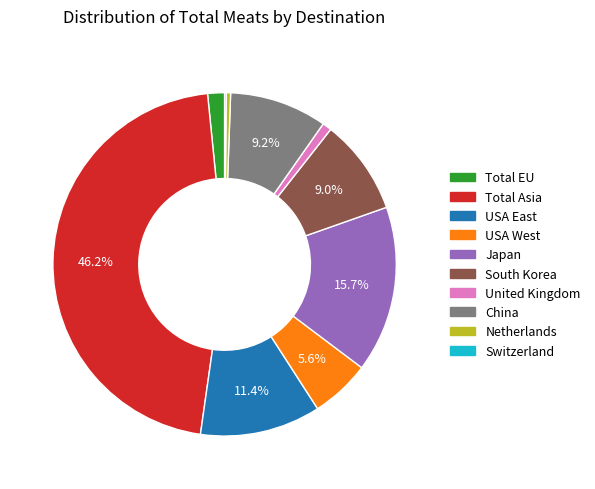

Is it true that South Korea is 18% of the pie?

False